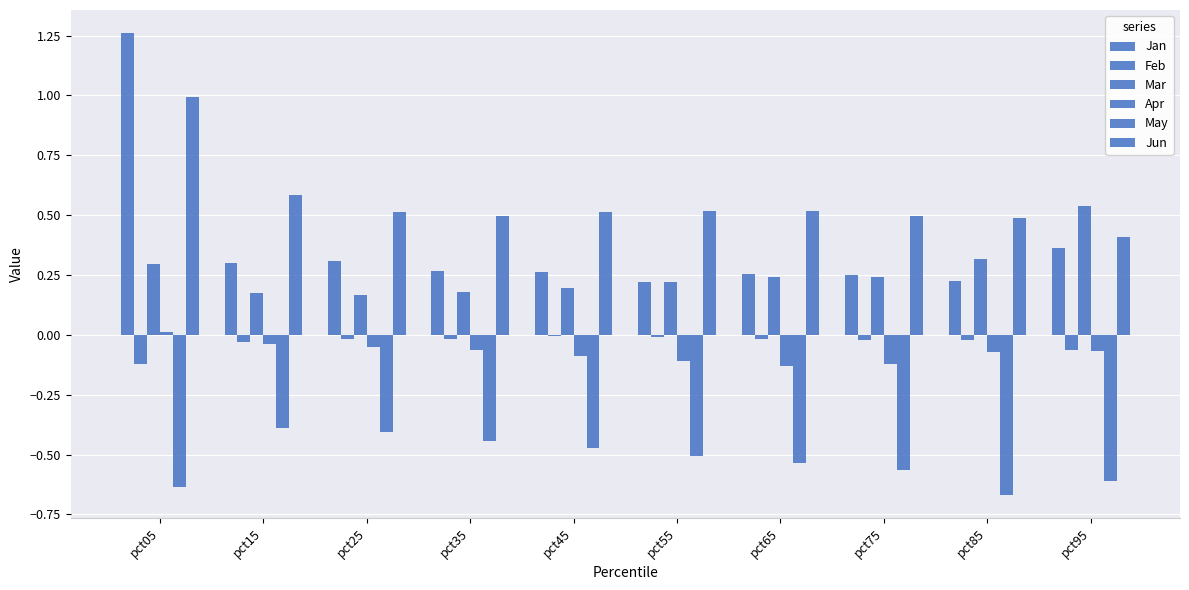

Reading right to left, transcribe all the data shown in this chart.

Jan: pct95=0.4	pct85=0.2	pct75=0.2	pct65=0.3	pct55=0.2	pct45=0.3	pct35=0.3	pct25=0.3	pct15=0.3	pct05=1.3
Feb: pct95=-0.1	pct85=-0.0	pct75=-0.0	pct65=-0.0	pct55=-0.0	pct45=-0.0	pct35=-0.0	pct25=-0.0	pct15=-0.0	pct05=-0.1
Mar: pct95=0.5	pct85=0.3	pct75=0.2	pct65=0.2	pct55=0.2	pct45=0.2	pct35=0.2	pct25=0.2	pct15=0.2	pct05=0.3
Apr: pct95=-0.1	pct85=-0.1	pct75=-0.1	pct65=-0.1	pct55=-0.1	pct45=-0.1	pct35=-0.1	pct25=-0.1	pct15=-0.0	pct05=0.0
May: pct95=-0.6	pct85=-0.7	pct75=-0.6	pct65=-0.5	pct55=-0.5	pct45=-0.5	pct35=-0.4	pct25=-0.4	pct15=-0.4	pct05=-0.6
Jun: pct95=0.4	pct85=0.5	pct75=0.5	pct65=0.5	pct55=0.5	pct45=0.5	pct35=0.5	pct25=0.5	pct15=0.6	pct05=1.0